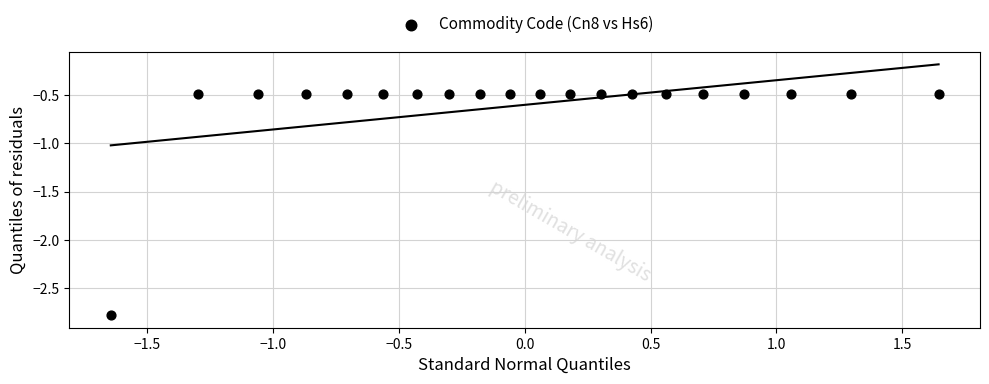

What is the range of X values (max minus min)?

3.3